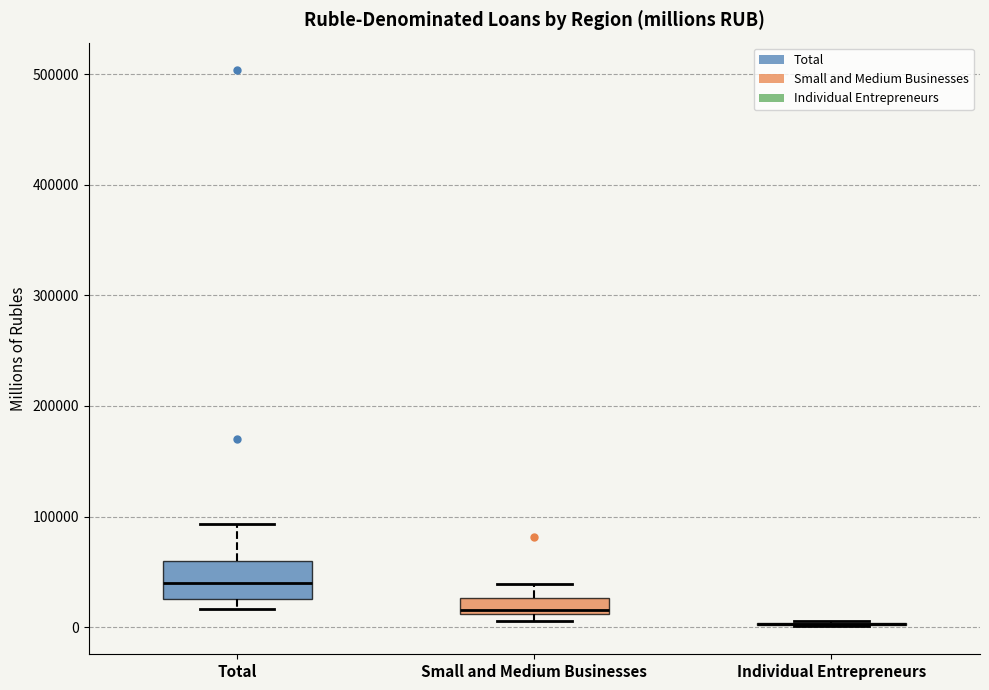

Where does the upper whisker of the box for Total end on the y-axis? The values are not printed on the chart, so give them approximately, as read against the axis.

90000